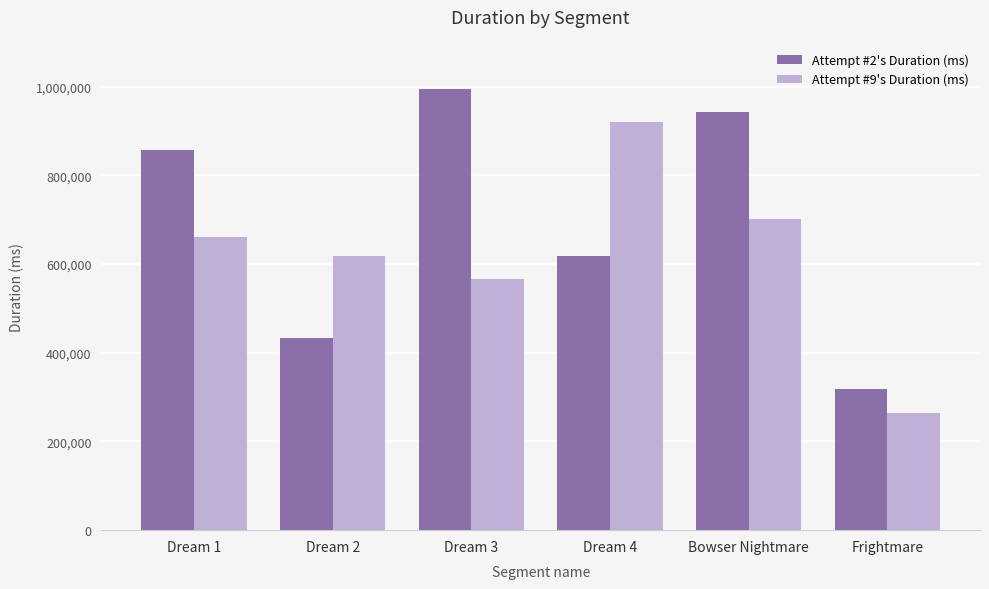

What is the sum of the Attempt #2's Duration (ms) values at Dream 1 and Bowser Nightmare?

1799695